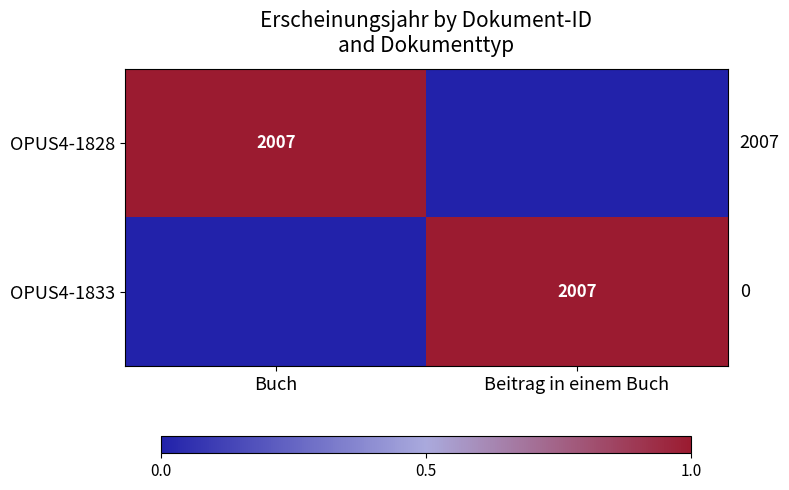

True or false: OPUS4-1833 has a value of 2007 at Beitrag in einem Buch.

True